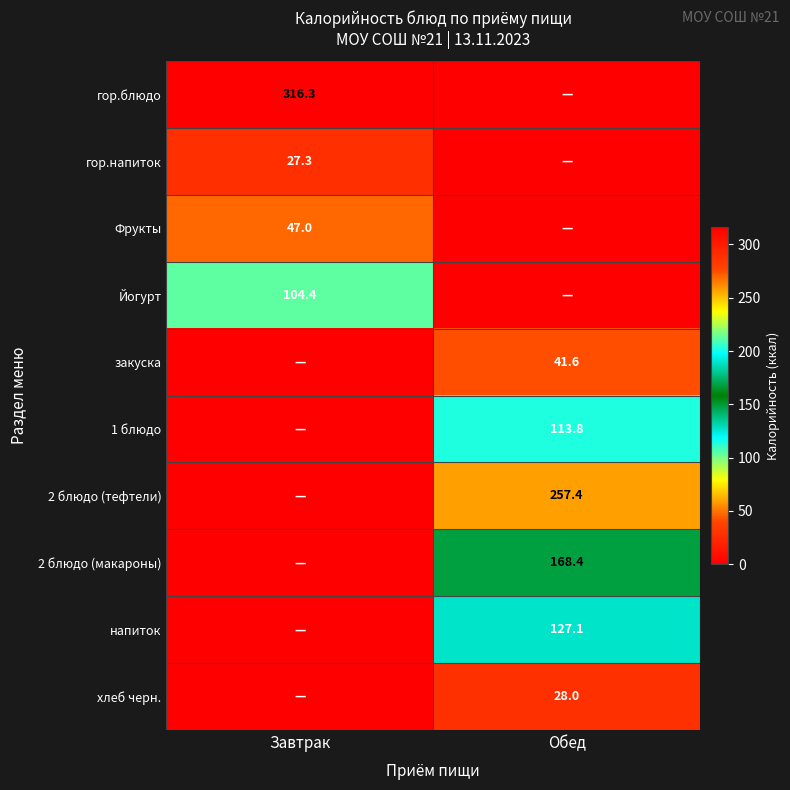

The 2 блюдо (макароны) series shows 237.2 at Обед. True or false?

False